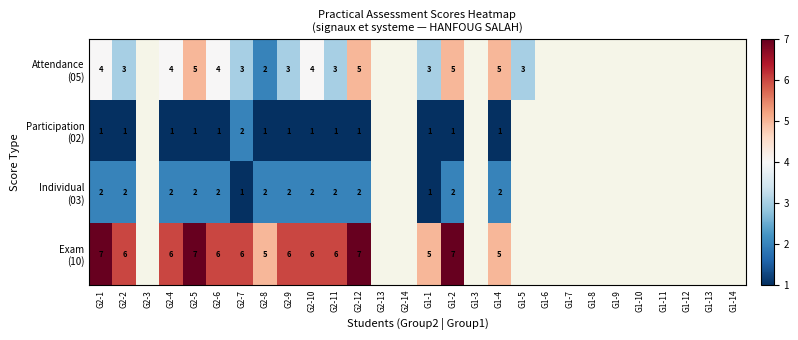

What is the spread (max minus min) of values at G1-1?

4